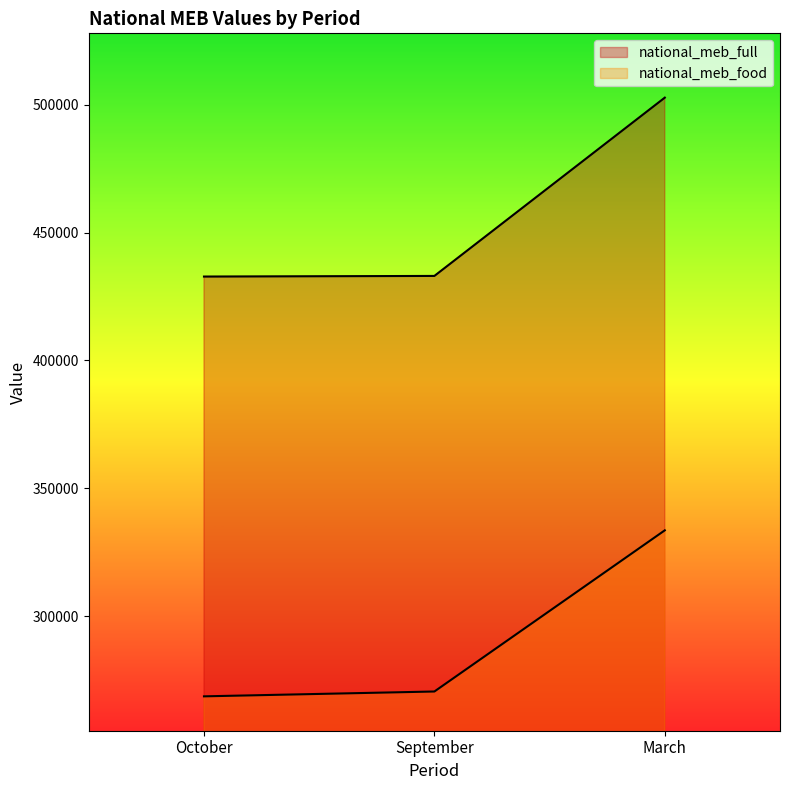

The value of national_meb_full at September is 433038. True or false?

True